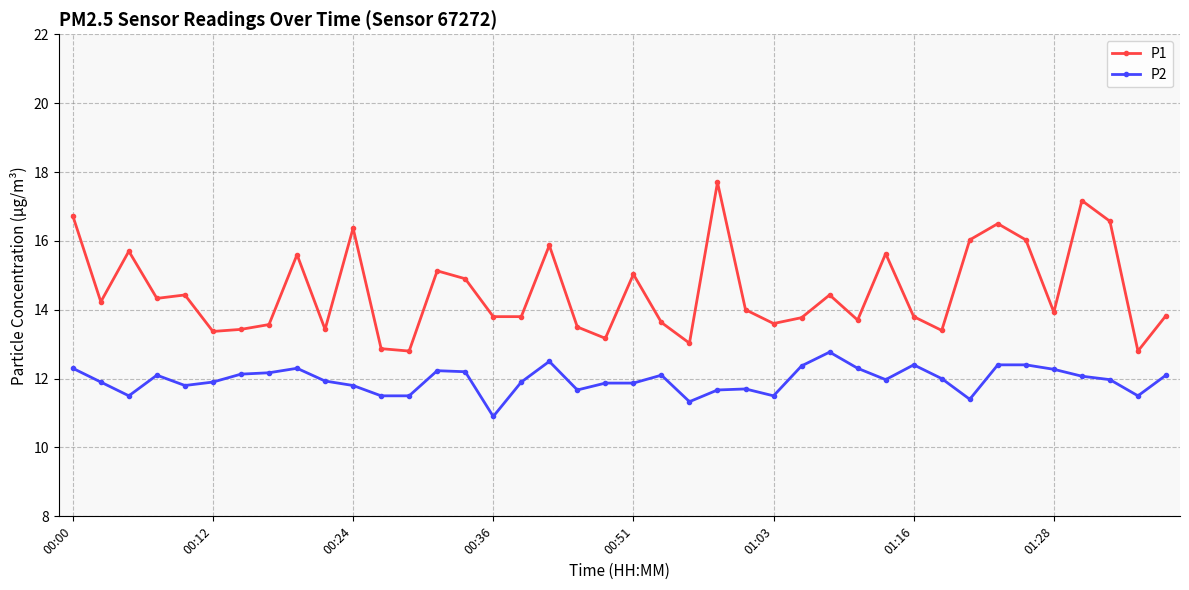

In P1, how many points are higher than both neighbors (excluding endpoints)?

12